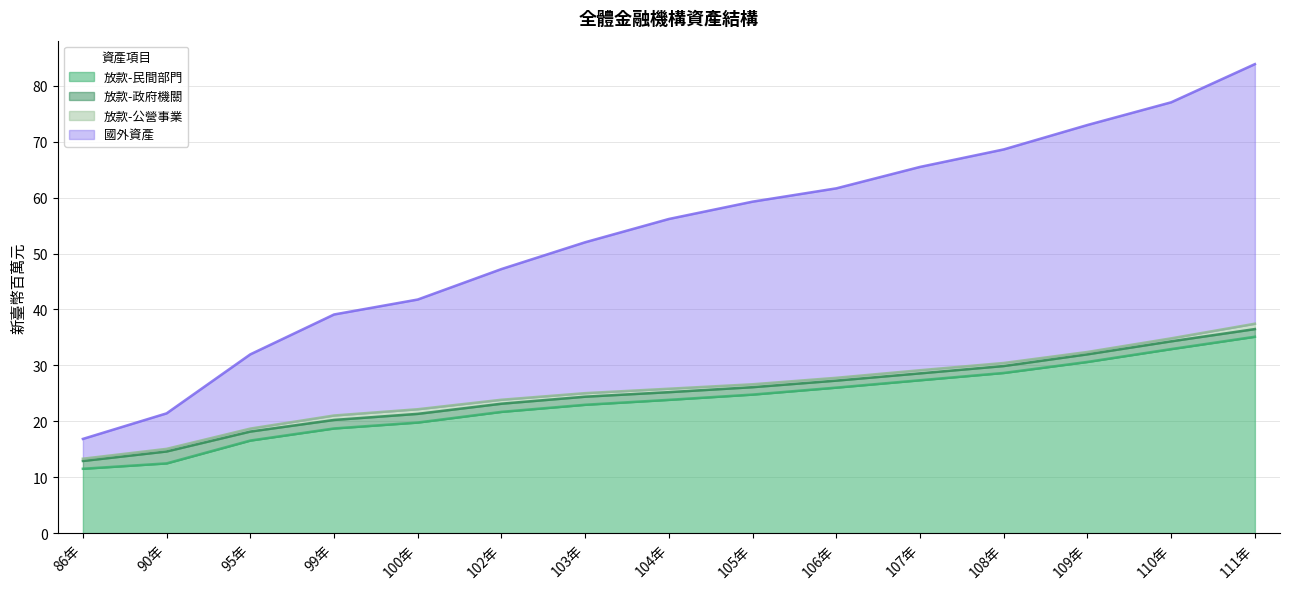

Read the 放款-民間部門 value at 106年.

26.0